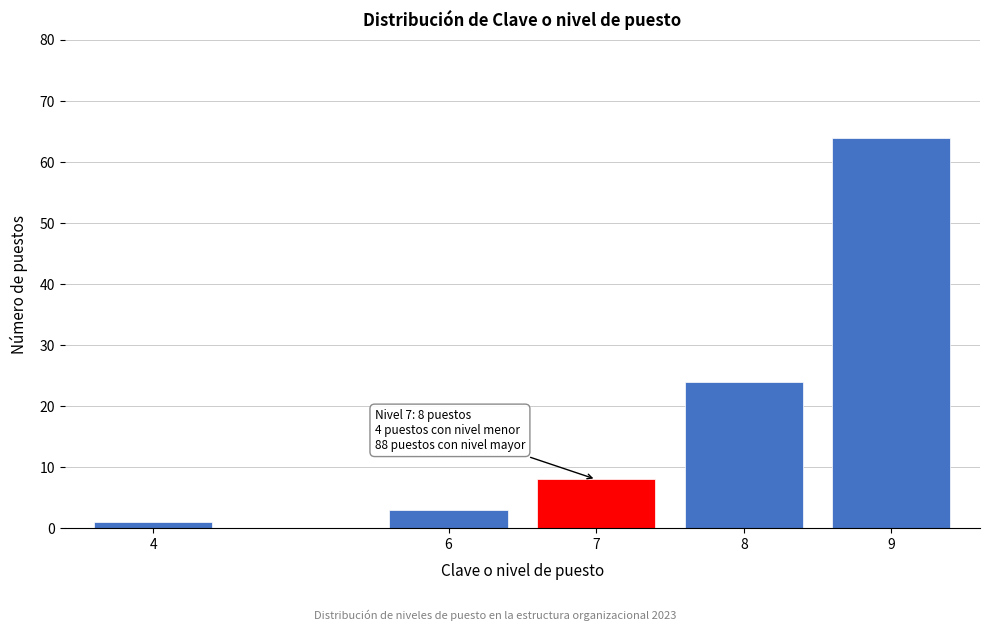

Reading left to right, extract all data points from this chart.

4=1	6=3	7=8	8=24	9=64